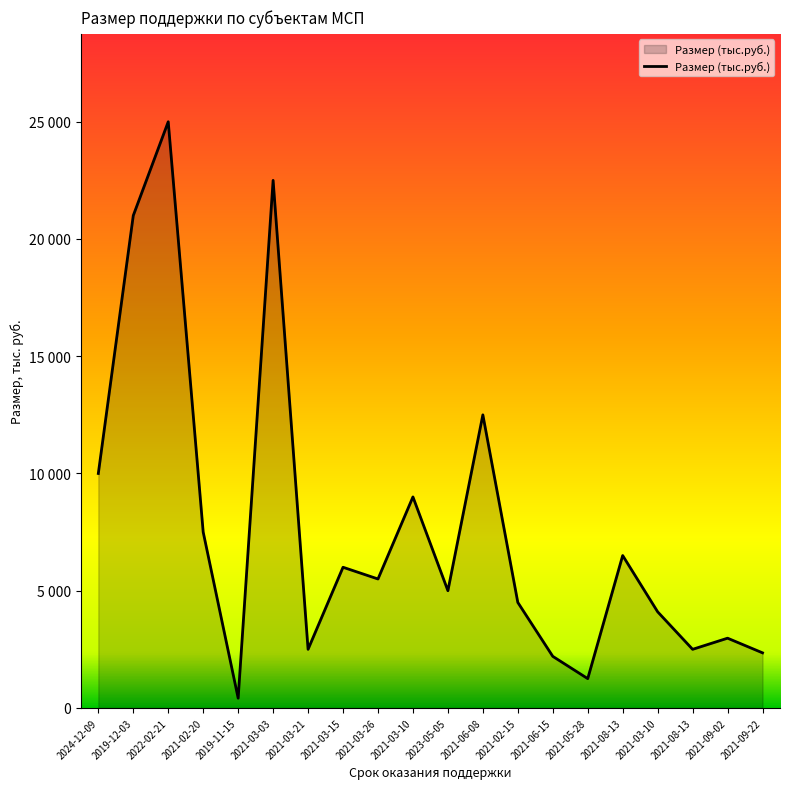

Does the chart display data point markers on the line(s)?

No